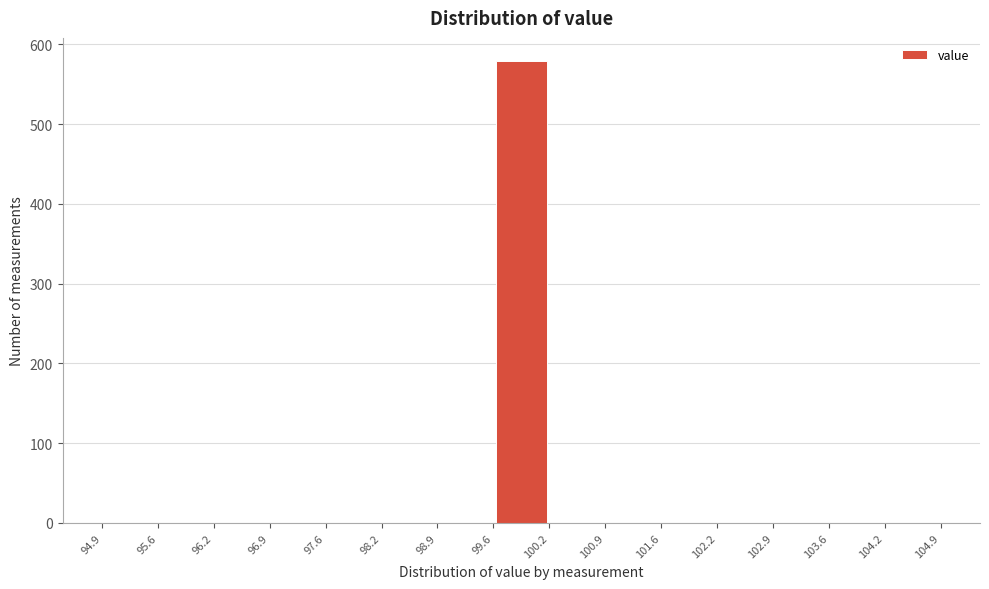

How tall is the bar that spans 99.6 to 100.2 on the x-axis? The values are not printed on the chart, so give them approximately, as read against the axis.

580